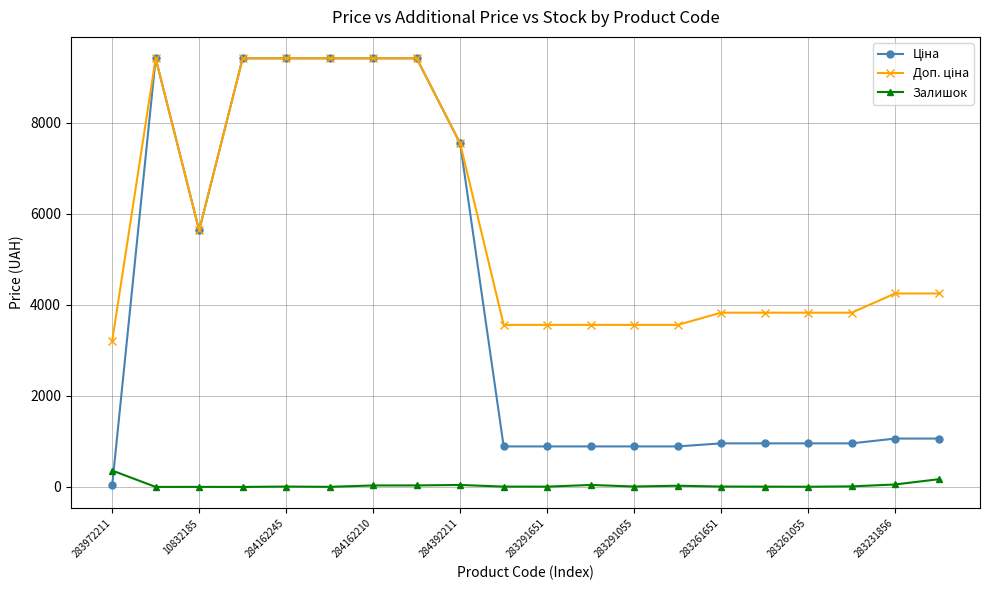

What is the maximum value for Залишок?

360.0